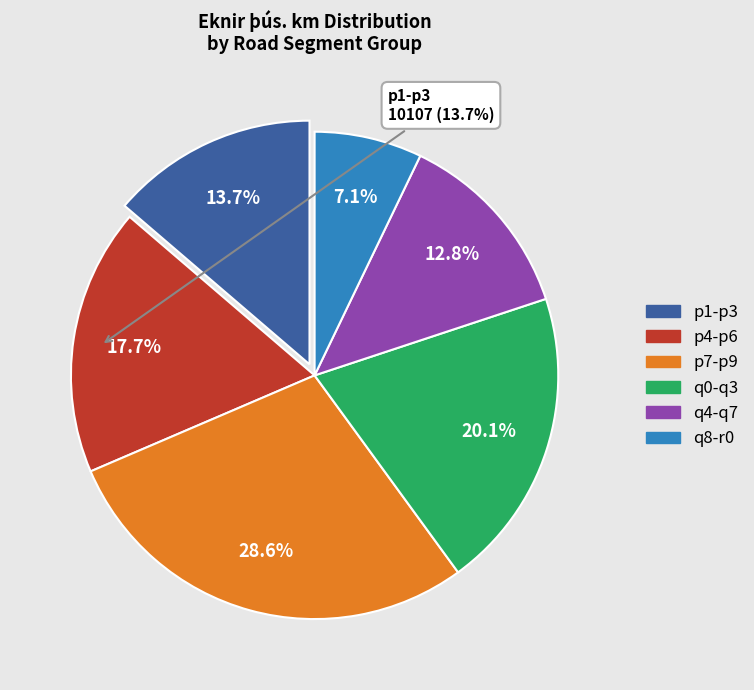

Is there a majority slice in this chart?

No